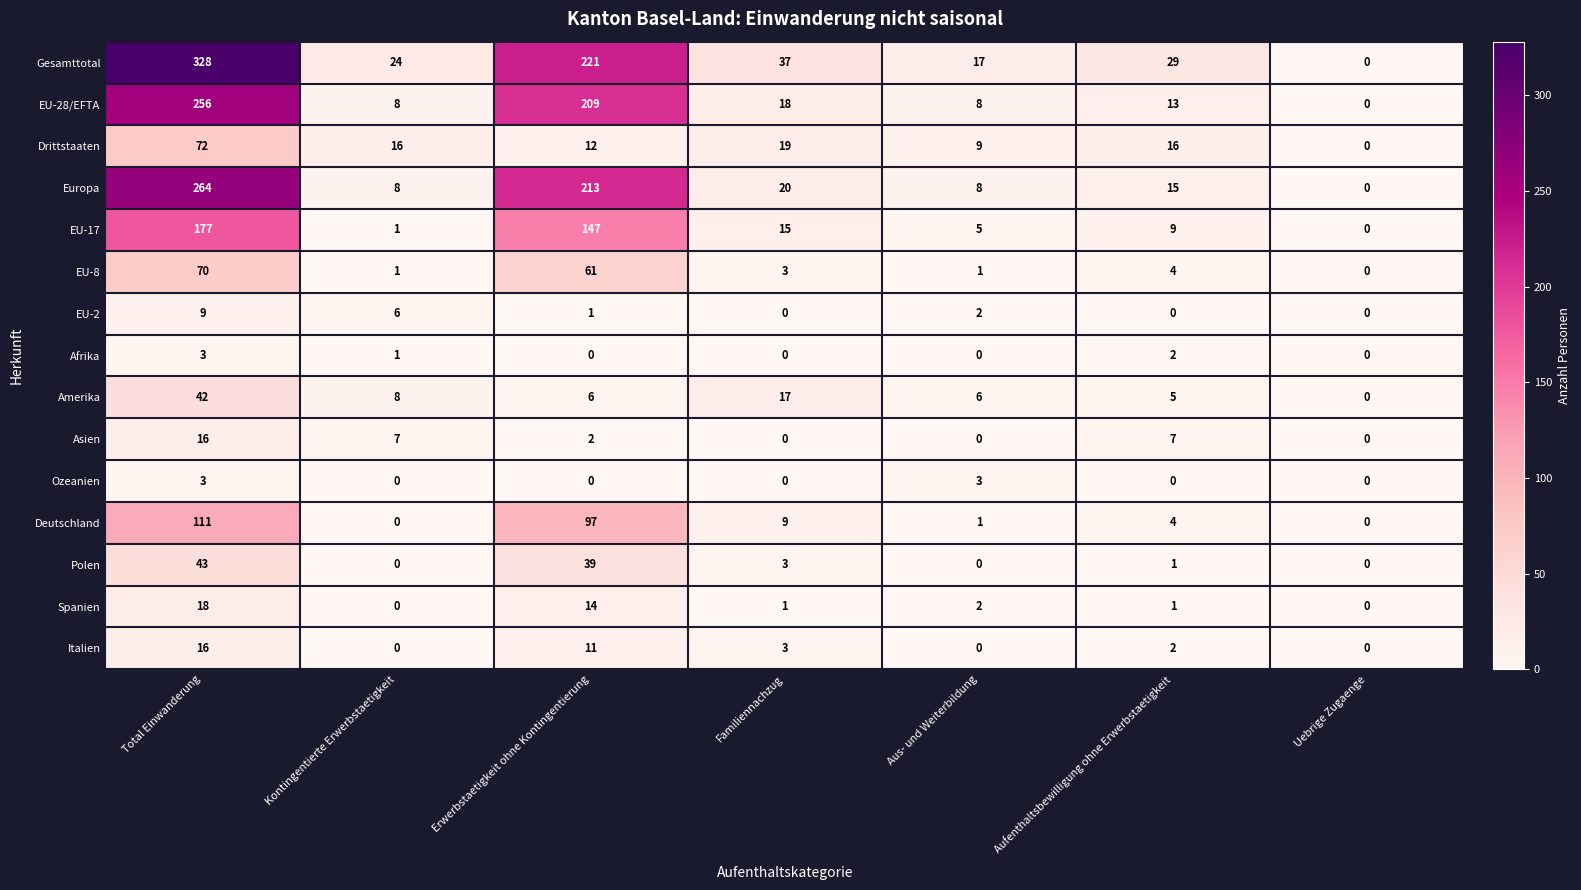

At which label is Drittstaaten closest to 36?

Familiennachzug